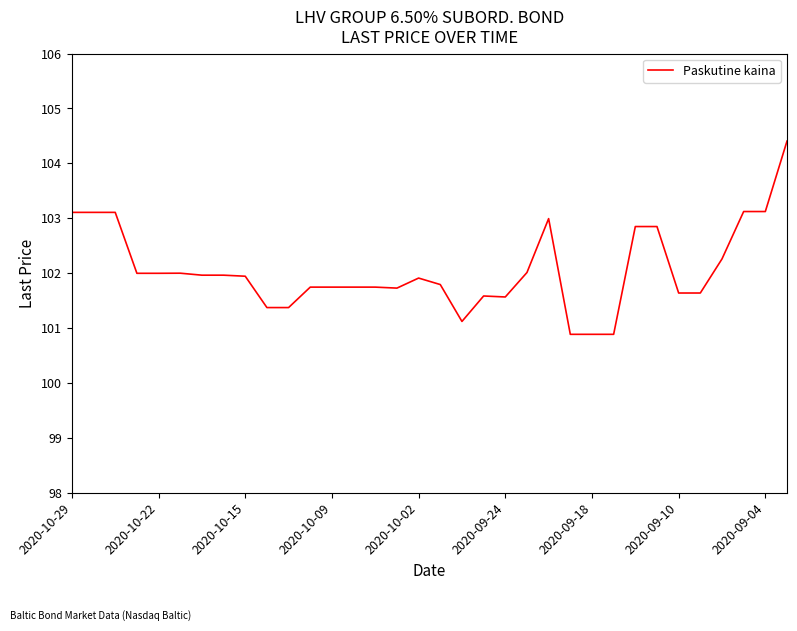

How many series are shown in this chart?

1